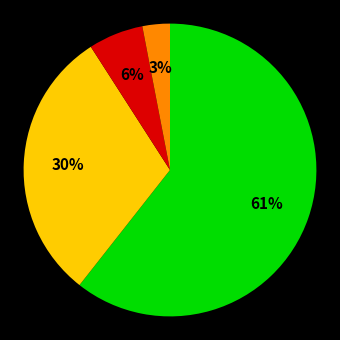

To the nearest percent, what is the difference between the largest and smallest slice percentages?

58%